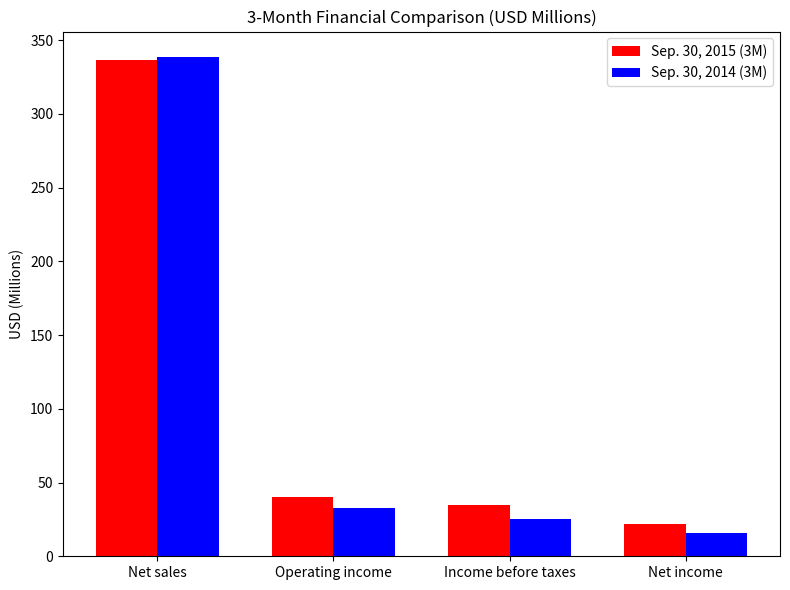

Rank the series by their average value, from lowest to highest.

Sep. 30, 2014 (3M), Sep. 30, 2015 (3M)